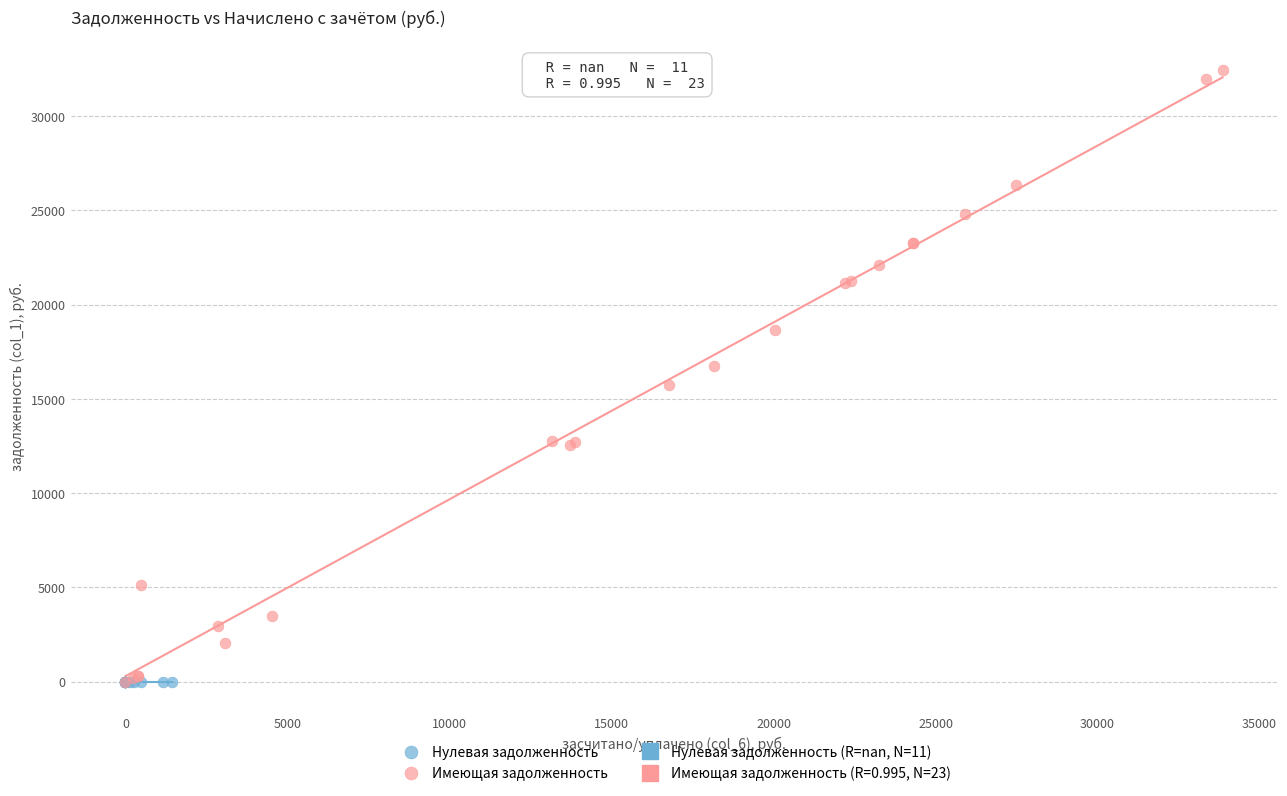

Which series reaches the maximum Y coordinate?

Имеющая задолженность